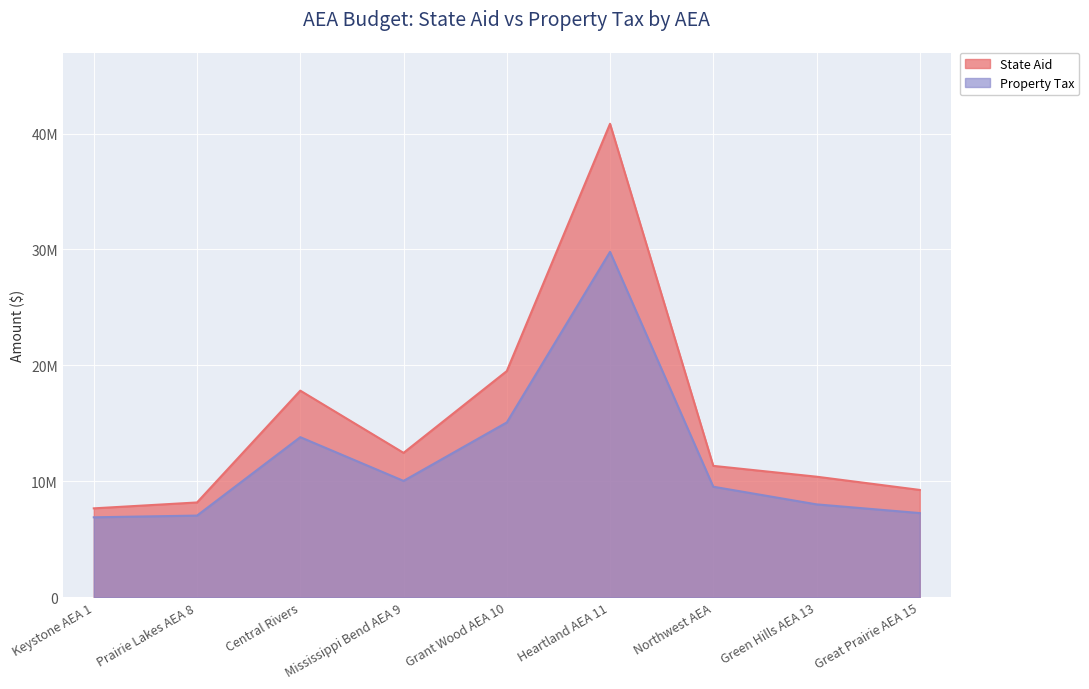

At how many categories does at least one series exceed 38675946?

1